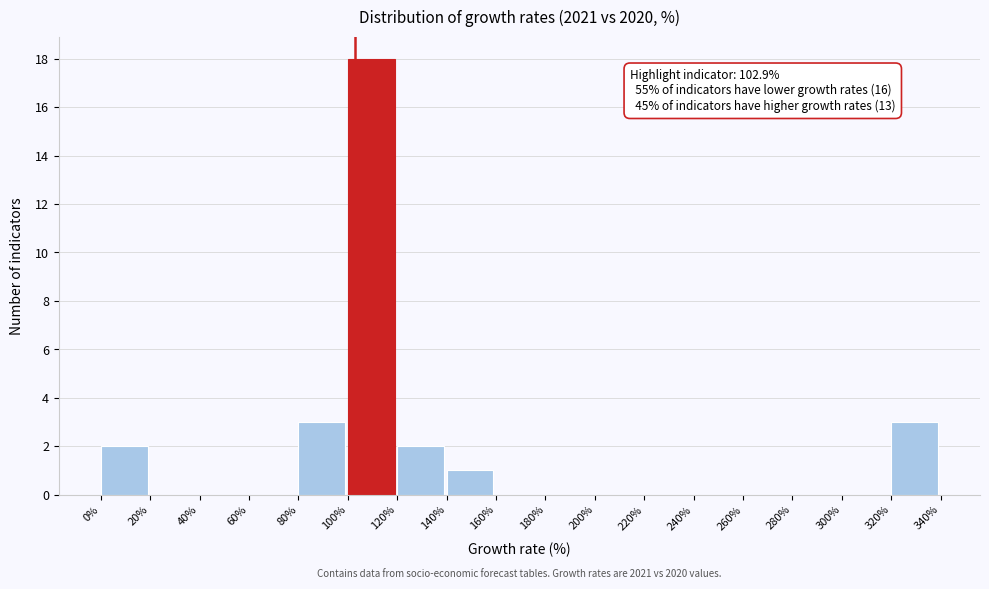

Which range on the x-axis has the tallest bar?

100% to 120%